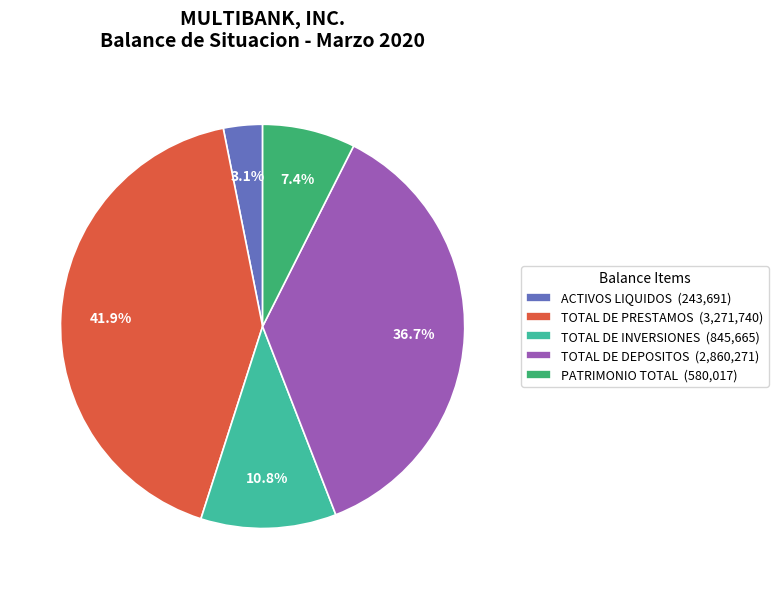

What portion of the pie excludes TOTAL DE DEPOSITOS?

63.3%